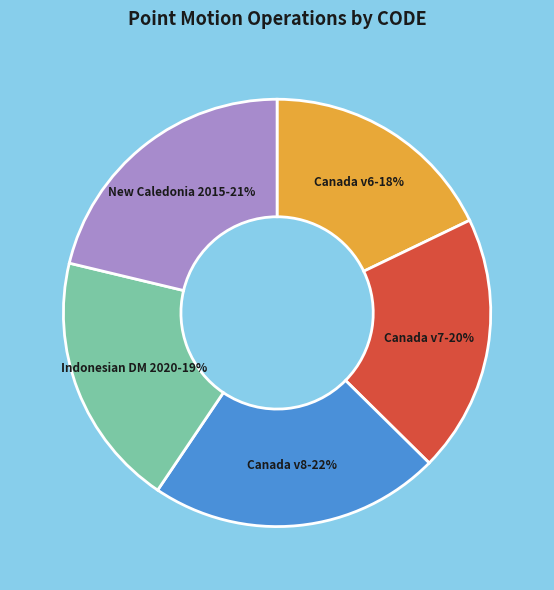

Does any single category account for the majority?

No